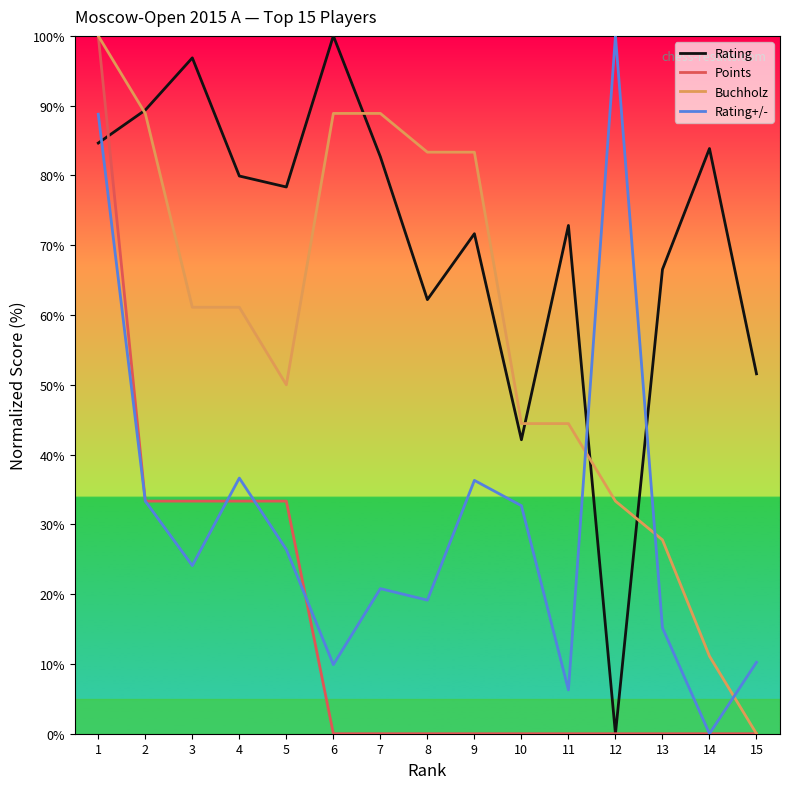

What is the difference between the Buchholz values at 4 and 13?

33.3